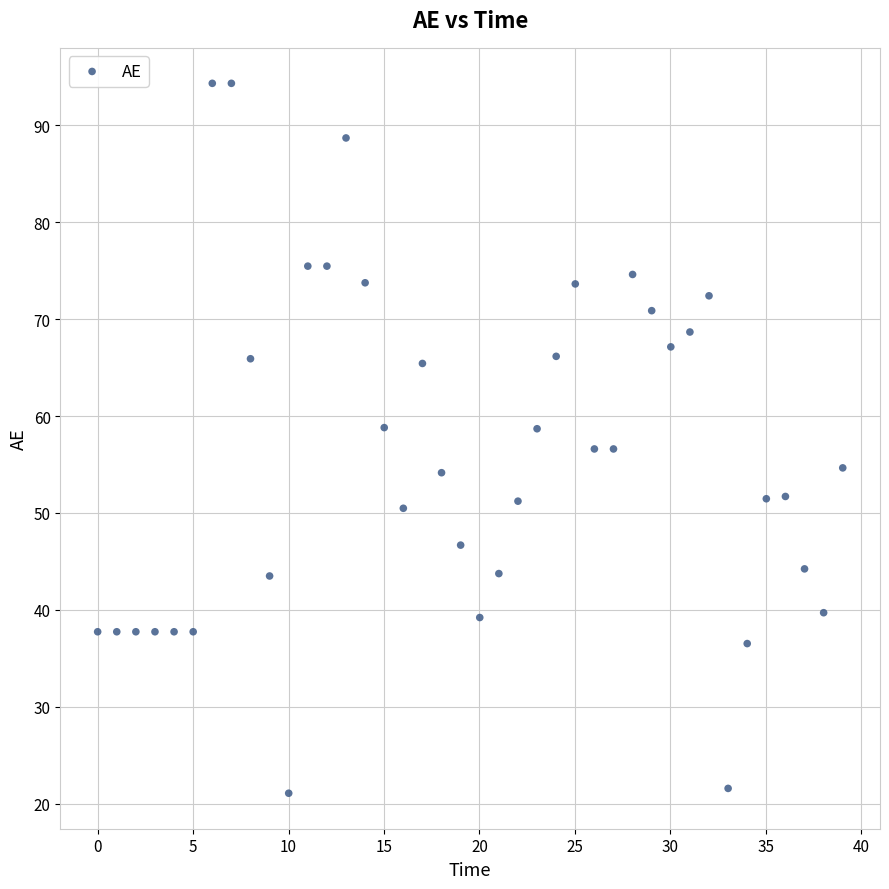

What is the range of Y values (max minus min)?

73.3